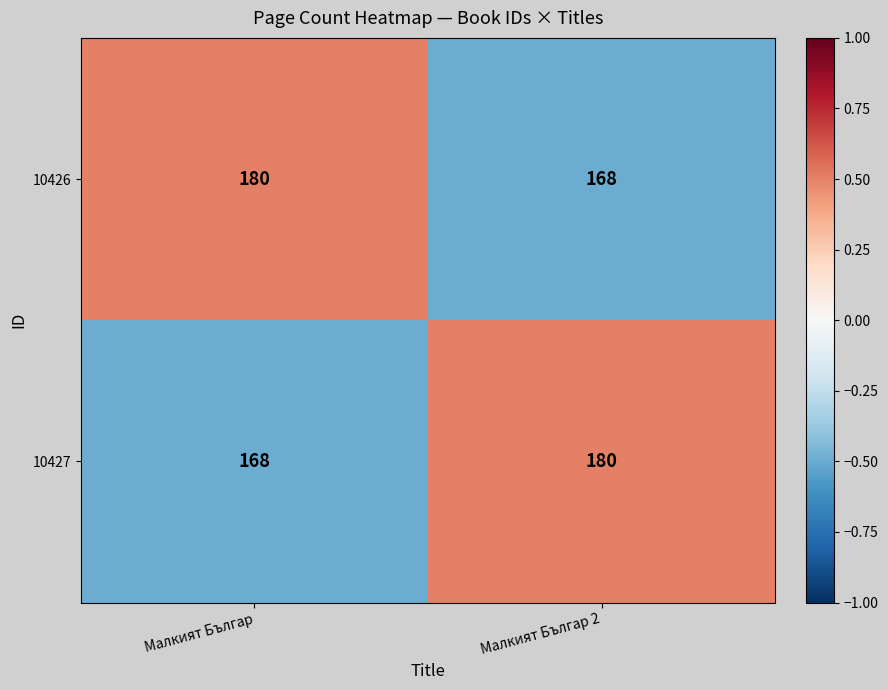

What value does the 10427 series have at Малкият Българ?

168